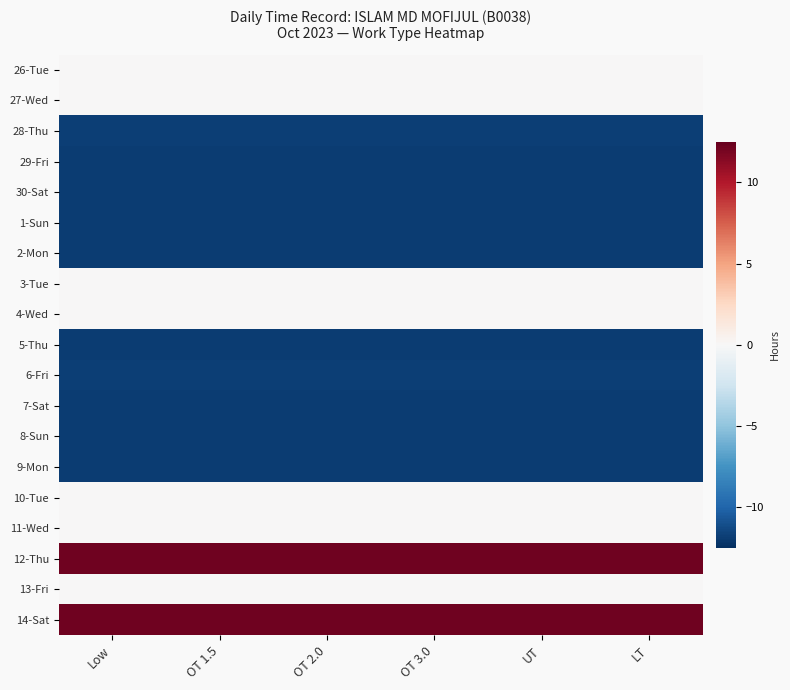

Which has a higher value, OT 2.0 or LT?

OT 2.0